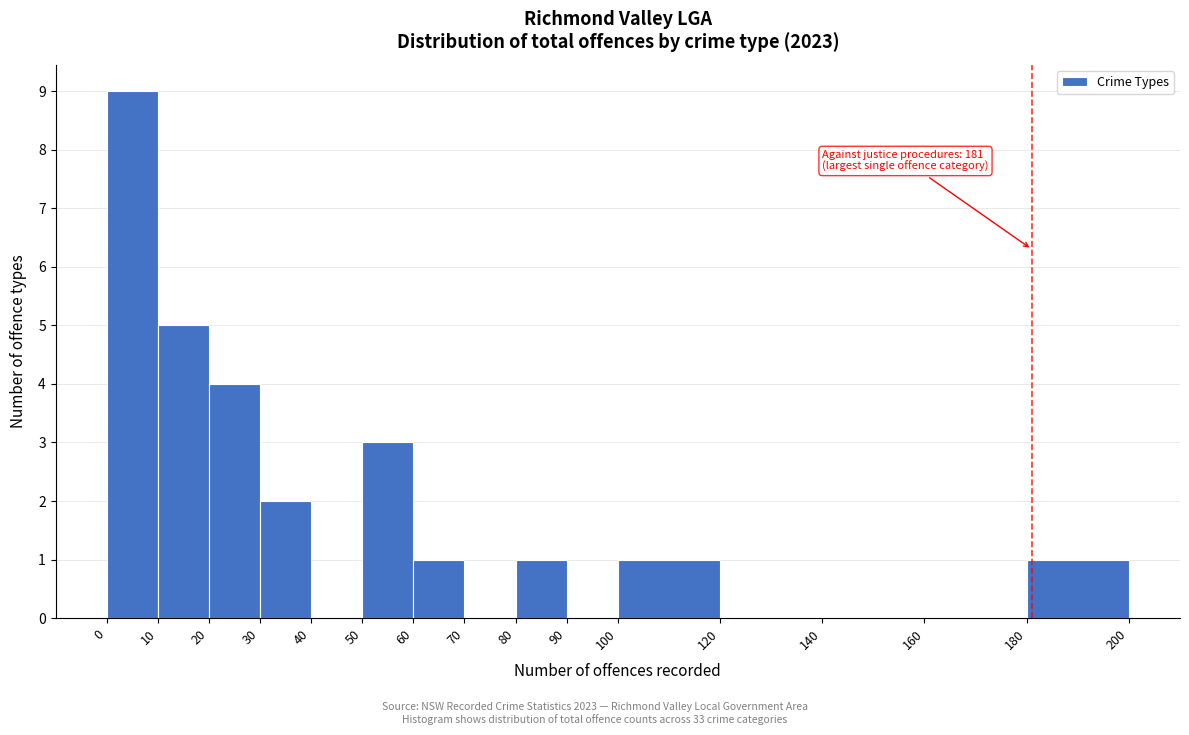

Over which range of the x-axis is the bar tallest?

0 to 10